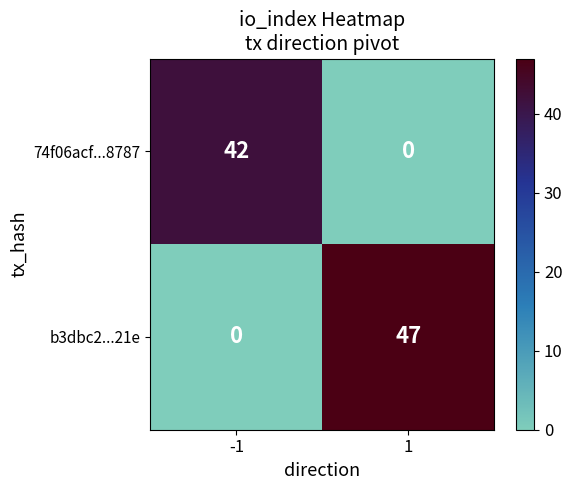

What is the average value of the 74f06acf...8787 series?

21